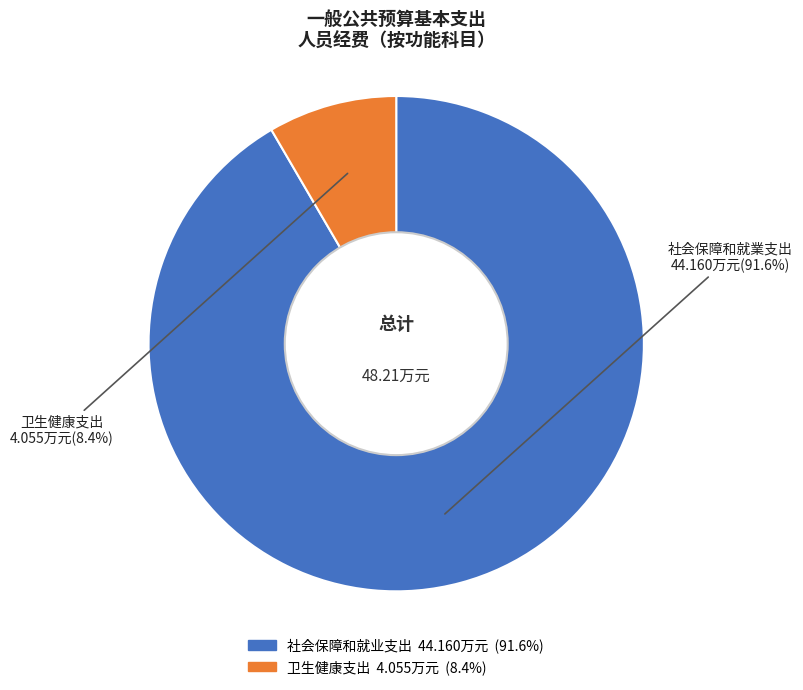

Rank the categories by value from highest to lowest.

社会保障和就业支出, 卫生健康支出